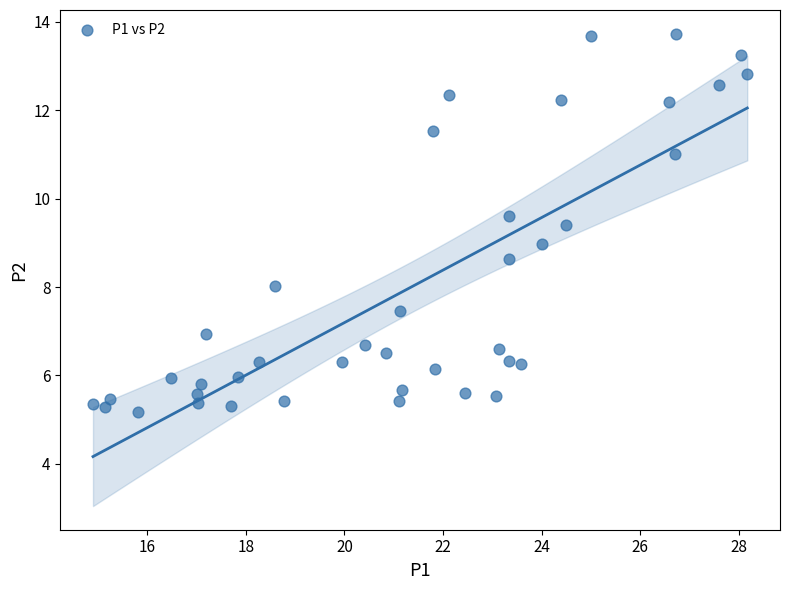

What is the range of X values (max minus min)?

13.3